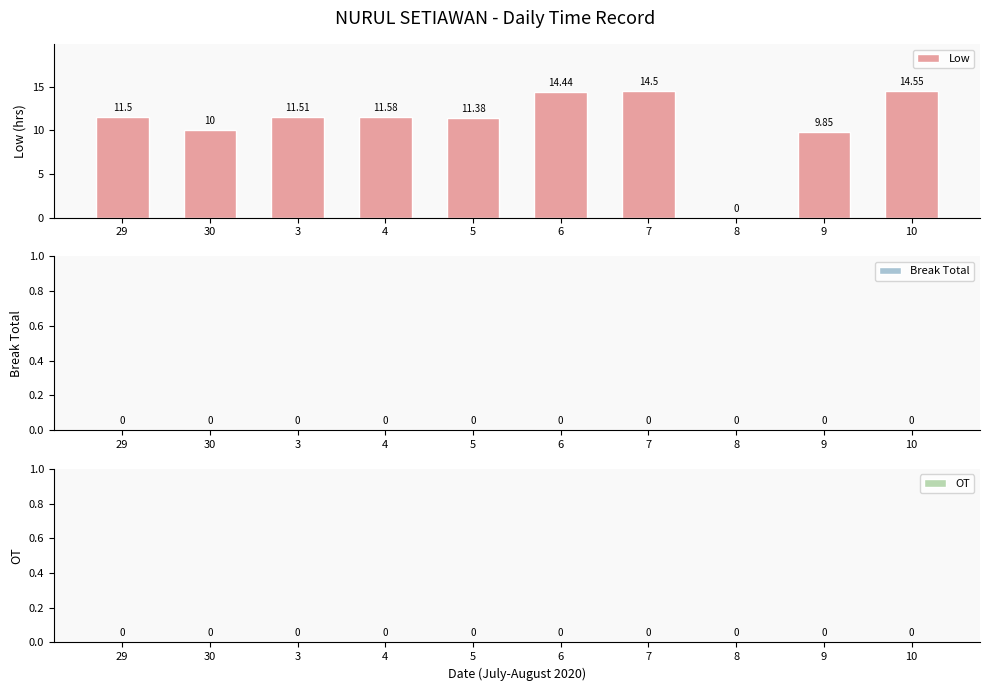

What is the sum of the values at 30 and 6?

24.4